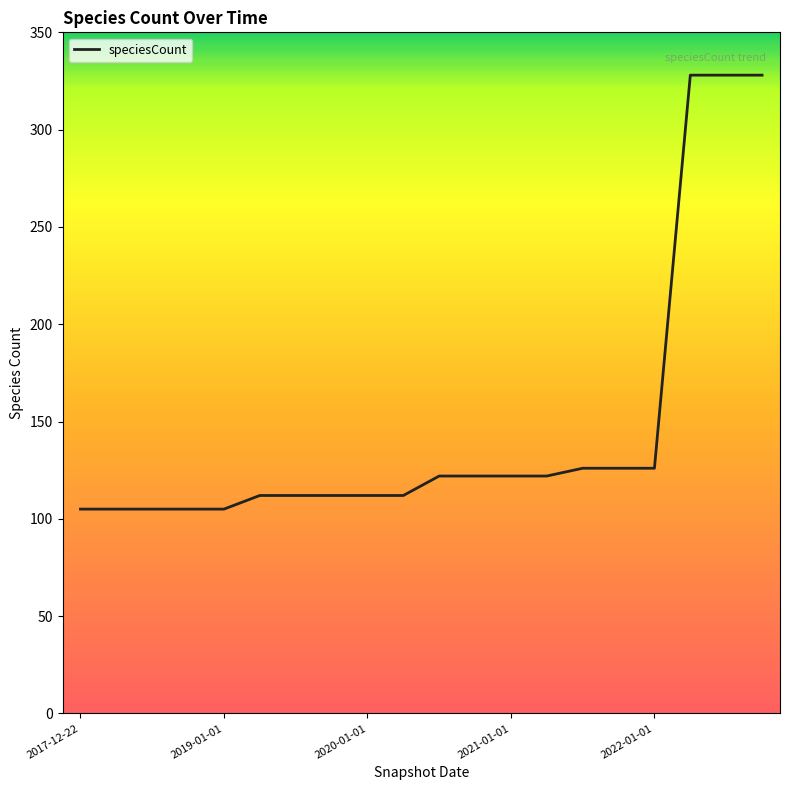

Reading left to right, extract all data points from this chart.

105	105	105	105	105	112	112	112	112	112	122	122	122	122	126	126	126	328	328	328